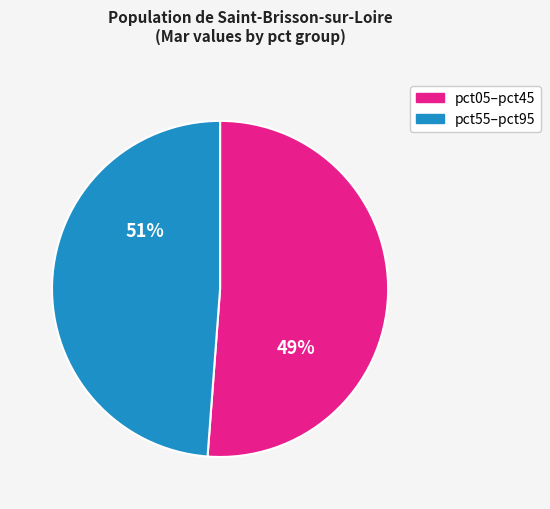

True or false: pct05 accounts for 12% of the total.

False